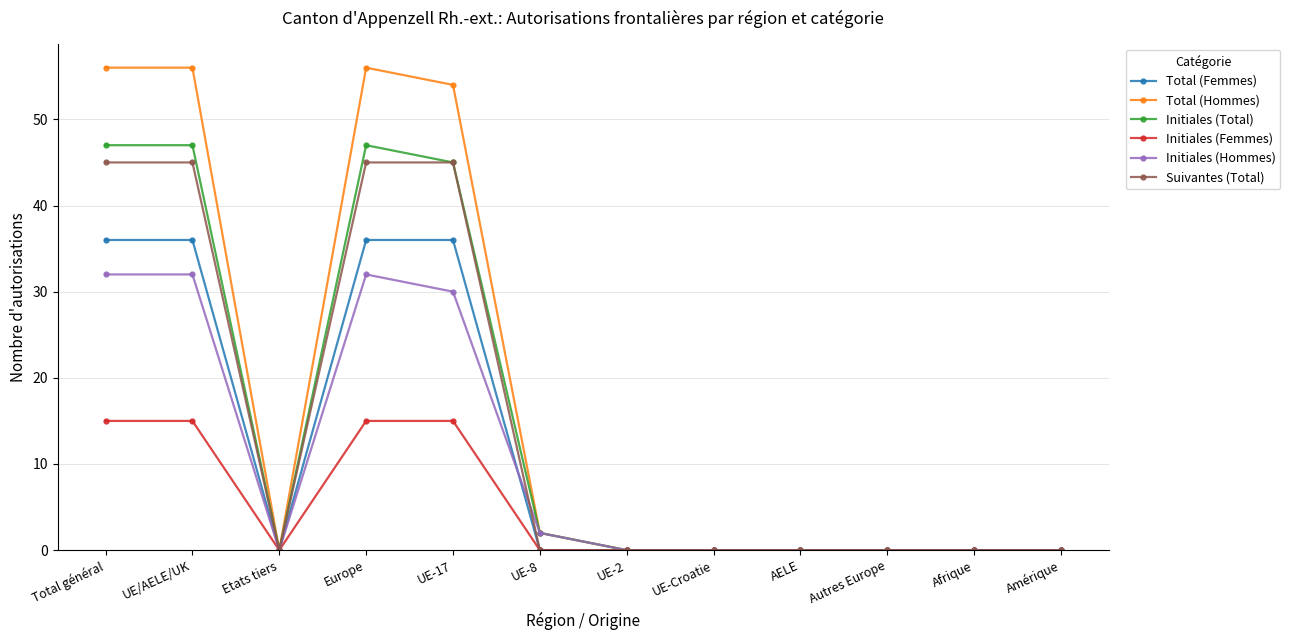

What is the sum of the Suivantes (Total) values at Autres Europe and UE/AELE/UK?

45